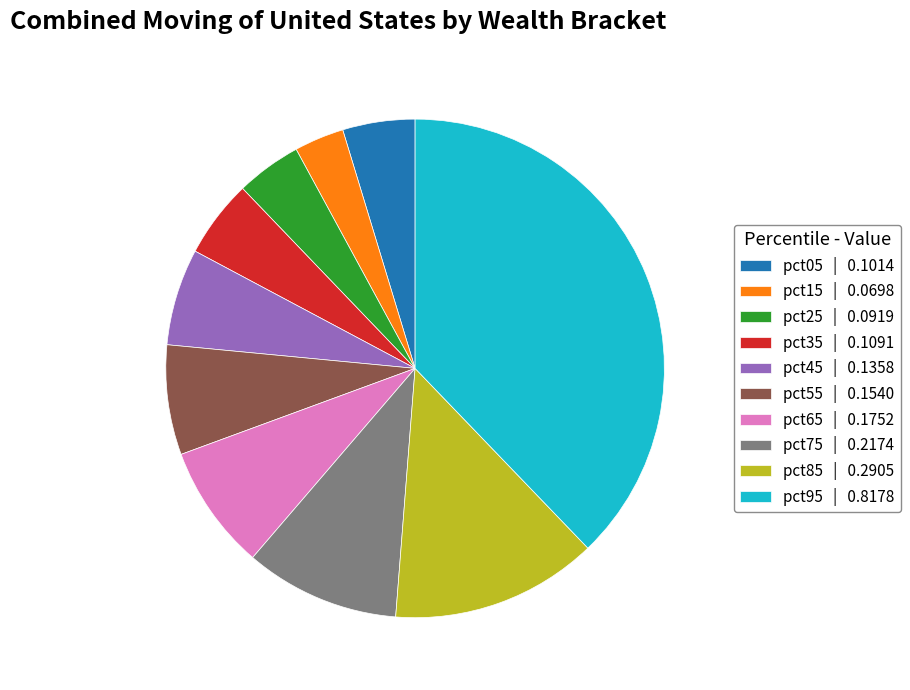

Combined, do pct45 | 0.1358 and pct65 | 0.1752 account for over 50%?

No